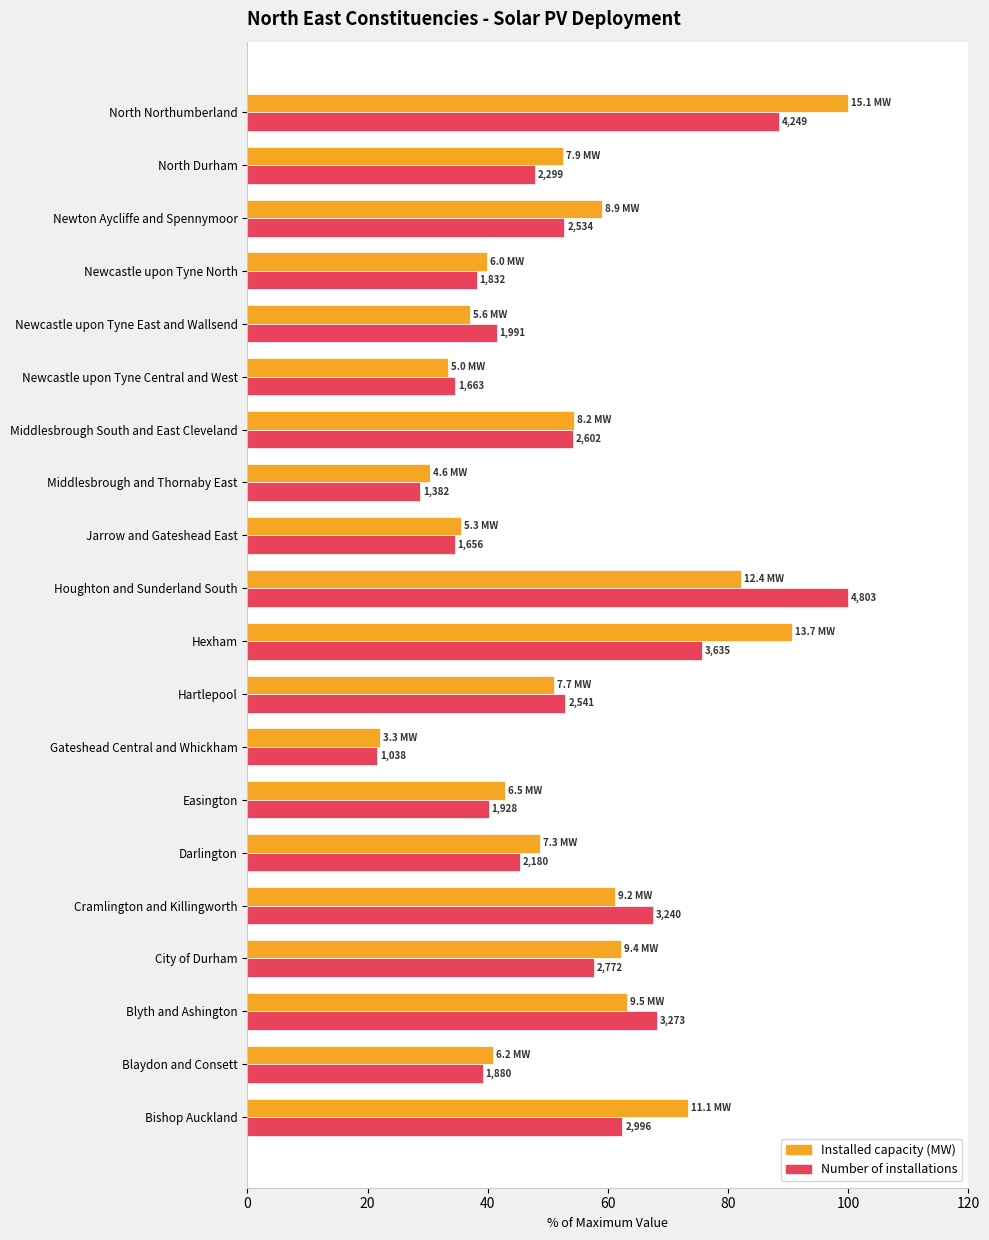

How many data points in Number of installations are above 52?

10